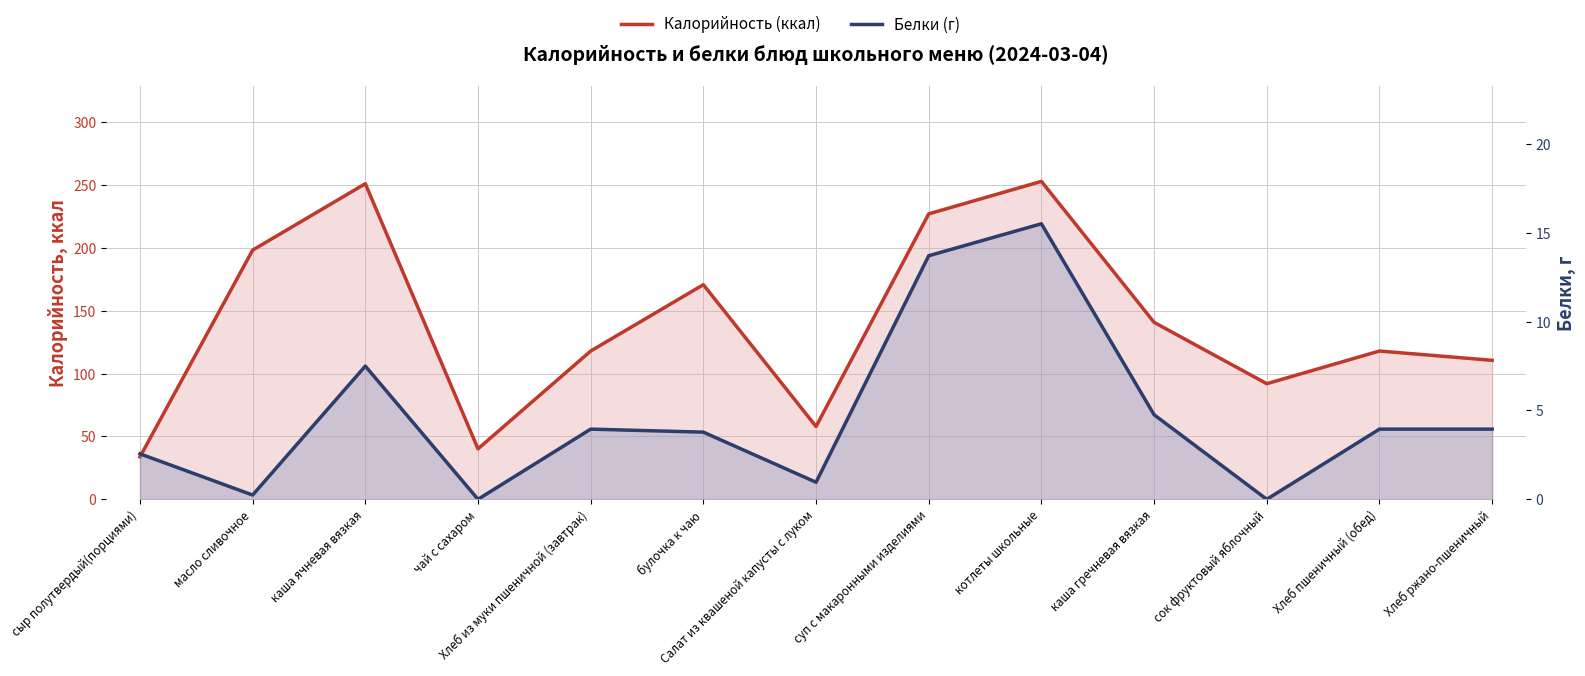

Which category has the lowest value in the Белки (г) series?

чай с сахаром